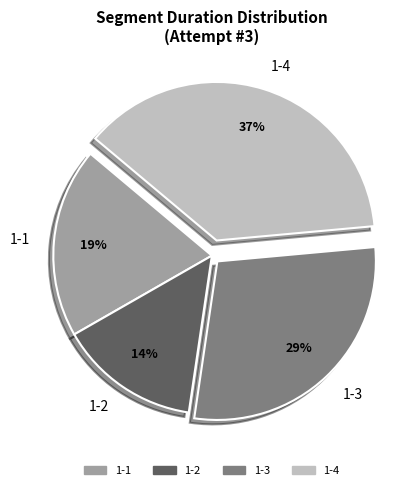

How many slices are in this pie chart?

4